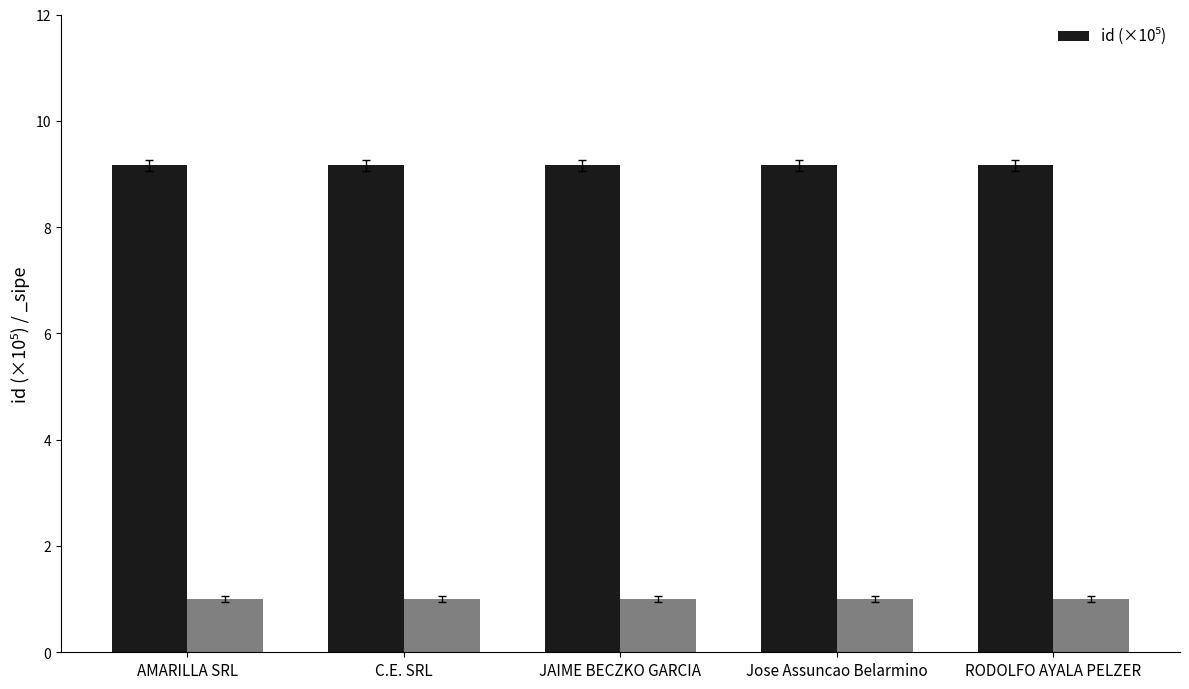

The value at JAIME BECZKO GARCIA is 4.3. True or false?

False